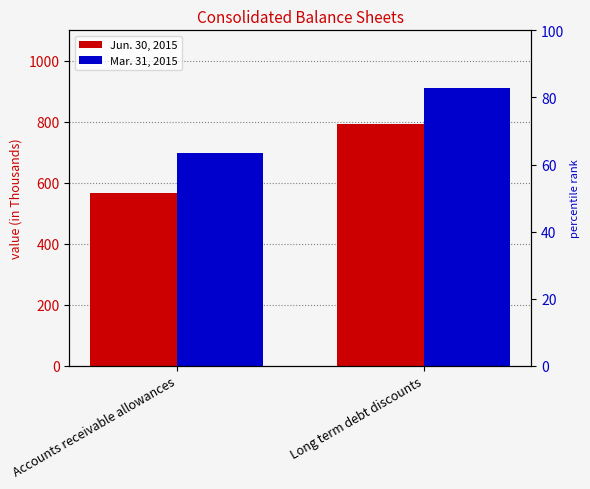

What is the sum of all Mar. 31, 2015 values?

1608